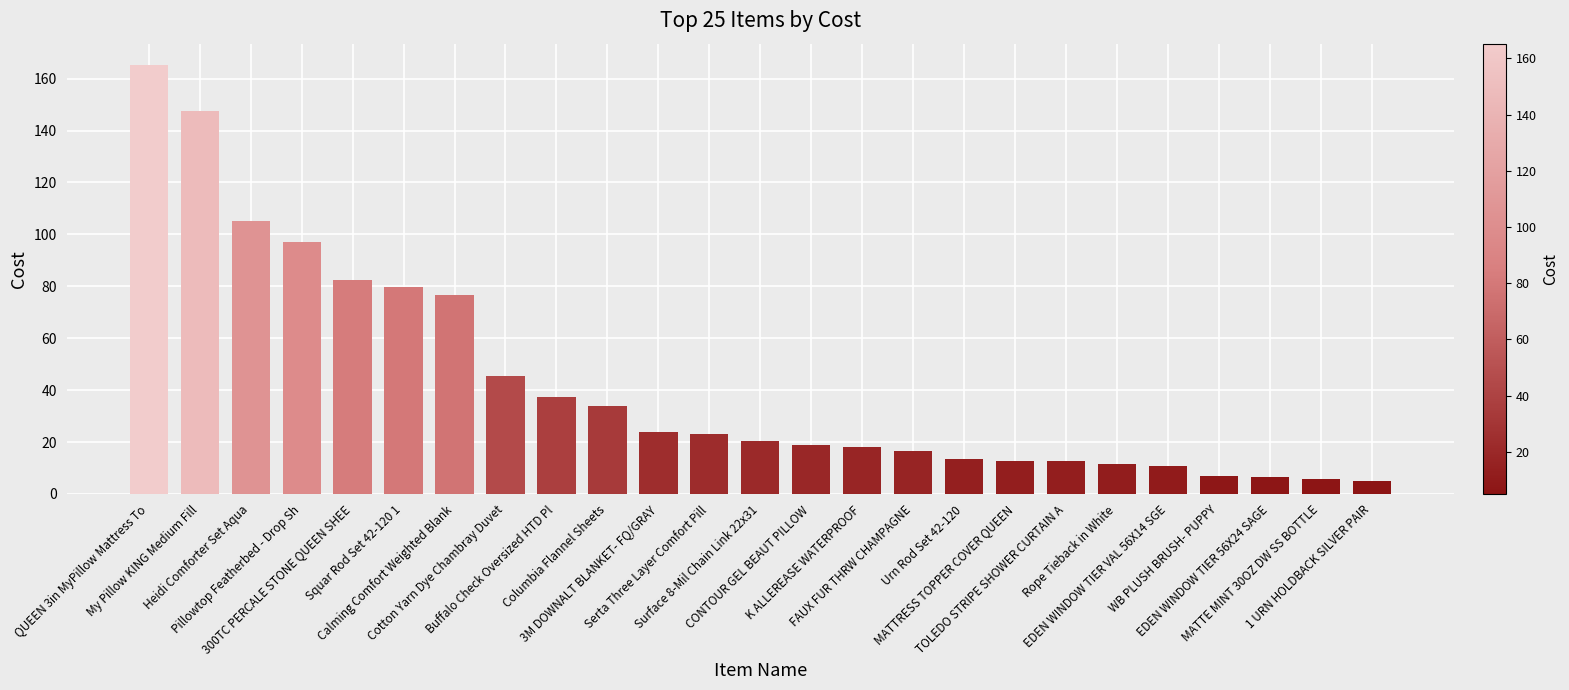

The value at Squar Rod Set 42-120 1 is 20.6. True or false?

False